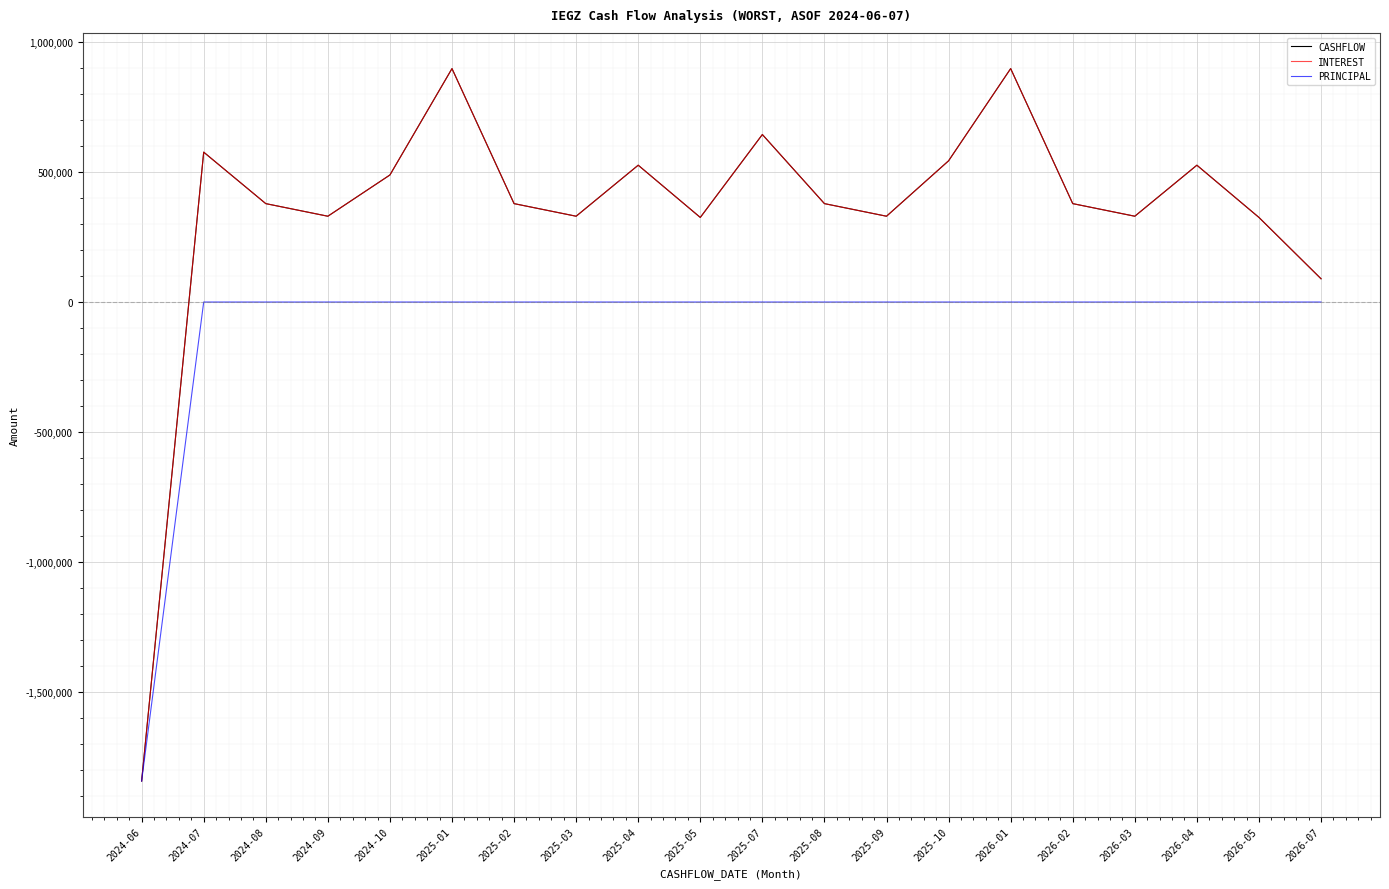

Which series has the largest range (max minus min)?

CASHFLOW